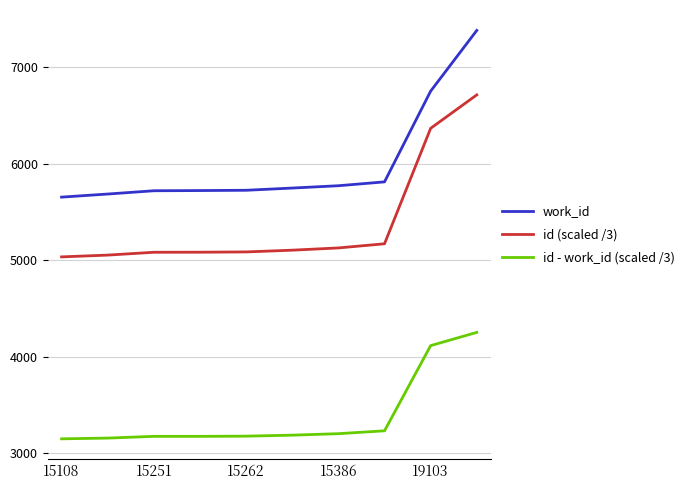

What is the average value of the id - work_id (scaled /3) series?

3383.9